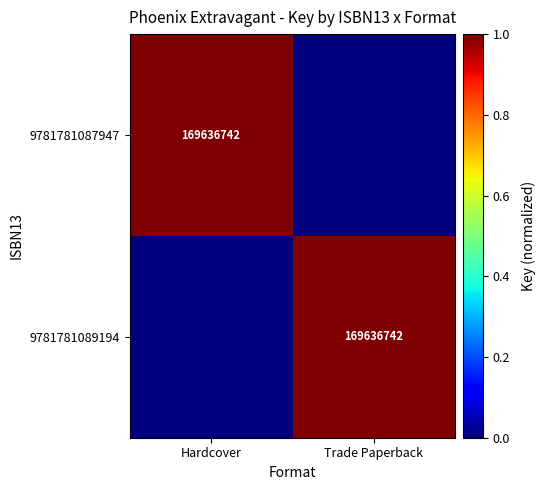

True or false: 9781781089194 has a value of 275569673 at Trade Paperback.

False